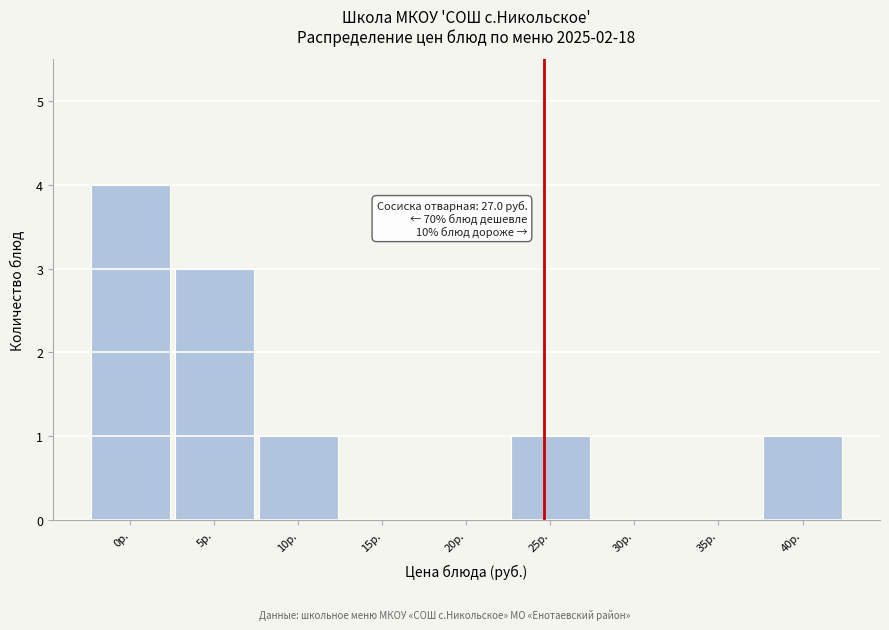

Reading left to right, what are all the values shown in this chart?

0р.=4	5р.=3	10р.=1	15р.=0	20р.=0	25р.=1	30р.=0	35р.=0	40р.=1